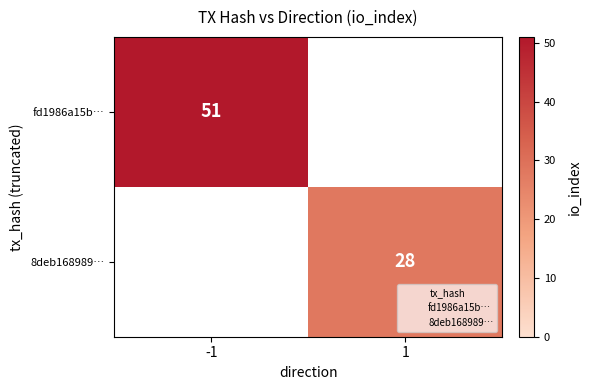

Which category has the highest value in the fd1986a15b… series?

-1